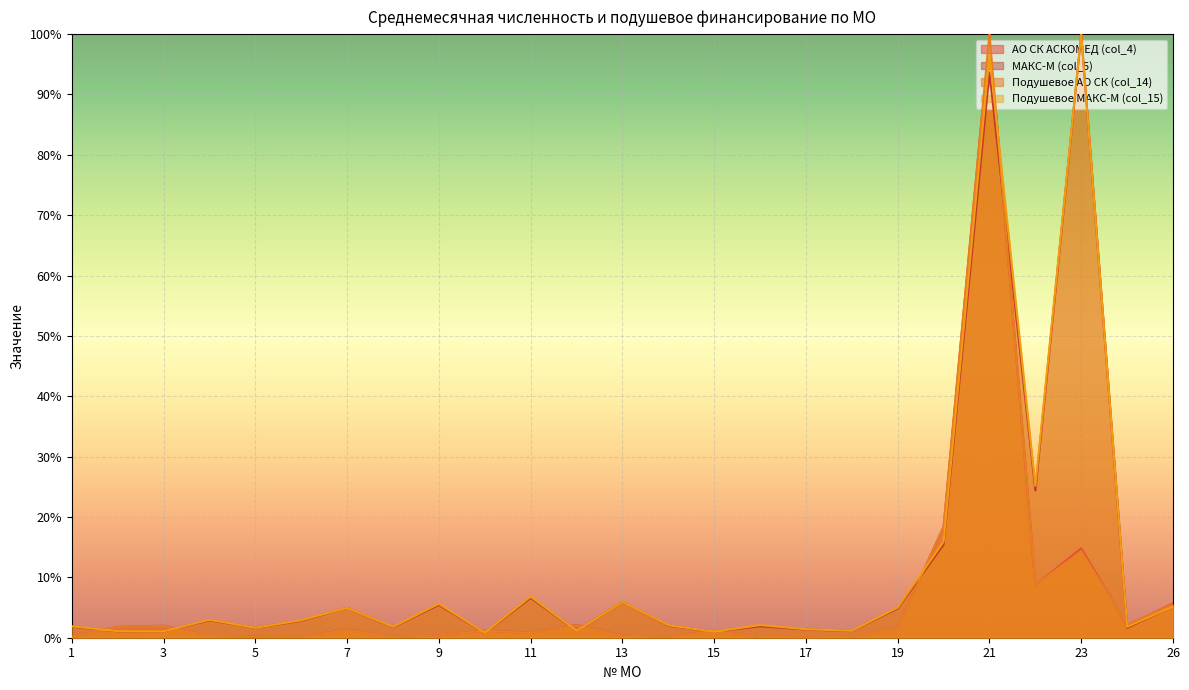

Which series has the largest total across all categories?

Подушевое МАКС-М (col_15)